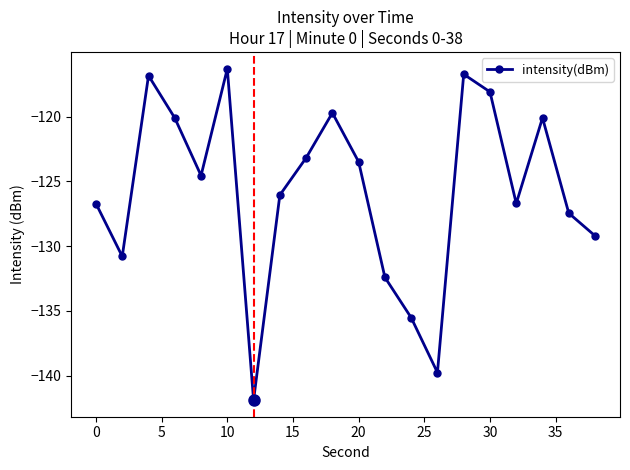

What is the smallest value displayed?

-141.9